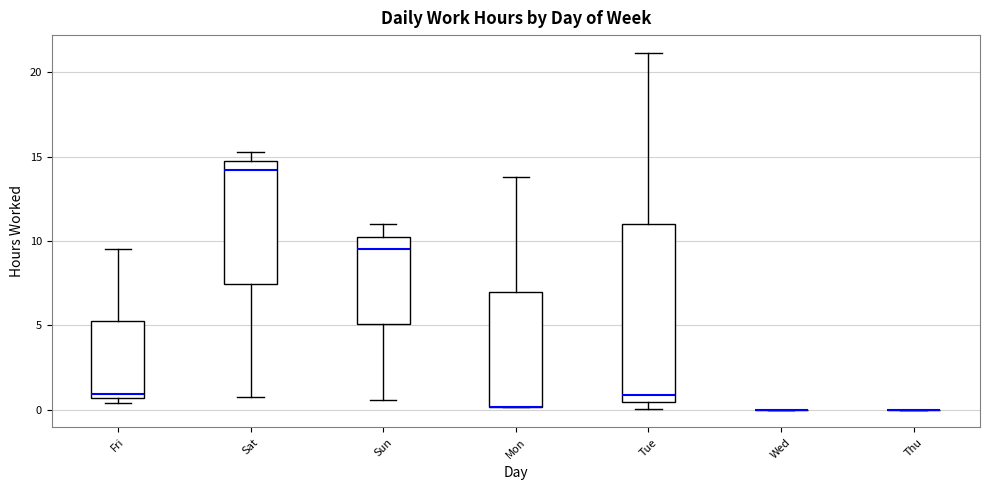

Where does the upper whisker of the box for Sat end on the y-axis? The values are not printed on the chart, so give them approximately, as read against the axis.

15.5